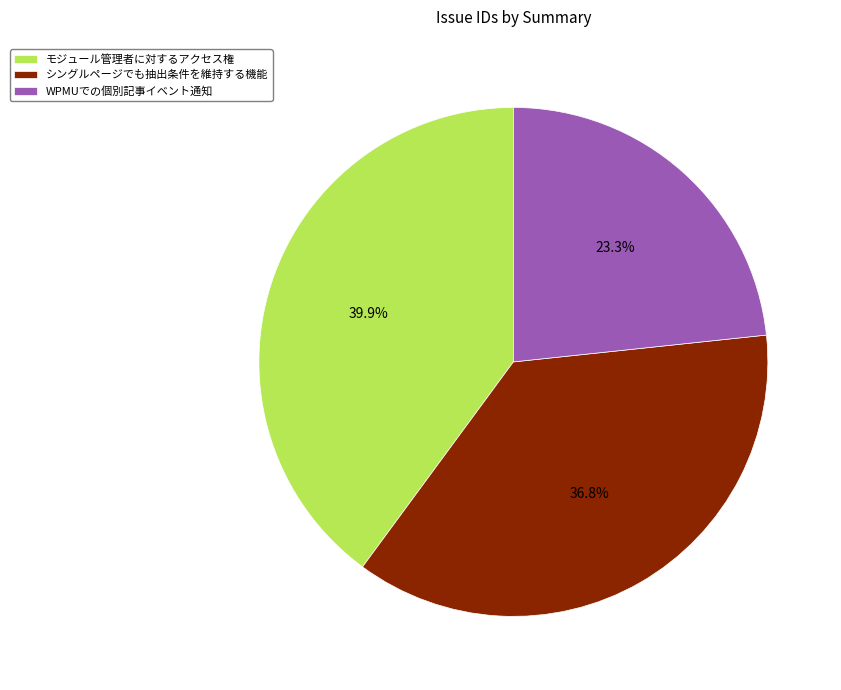

How many segments does this pie chart have?

3